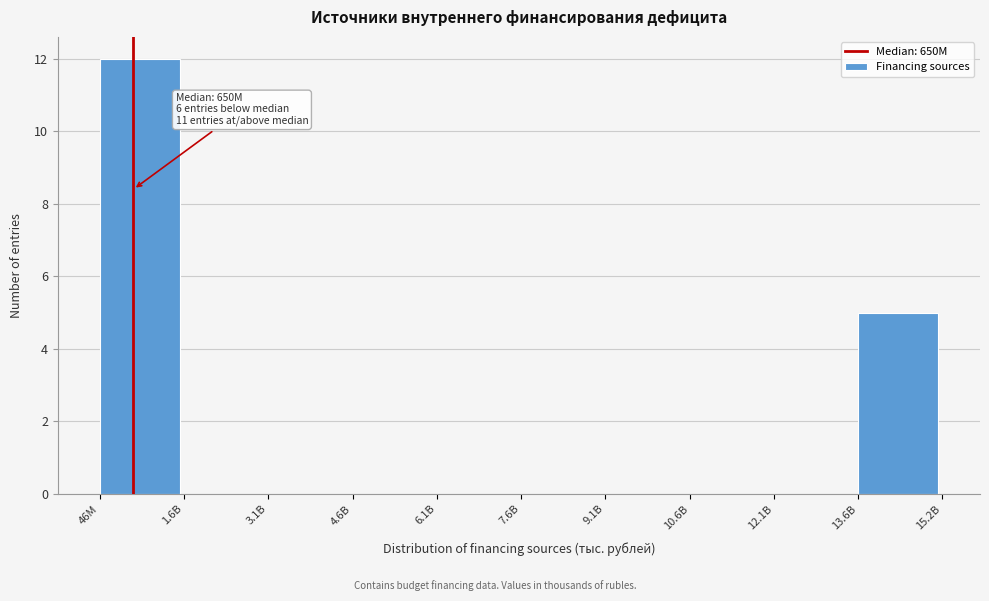

Reading right to left, extract all data points from this chart.

13.6B=5	12.1B=0	10.6B=0	9.1B=0	7.6B=0	6.1B=0	4.6B=0	3.1B=0	1.6B=0	46M=12